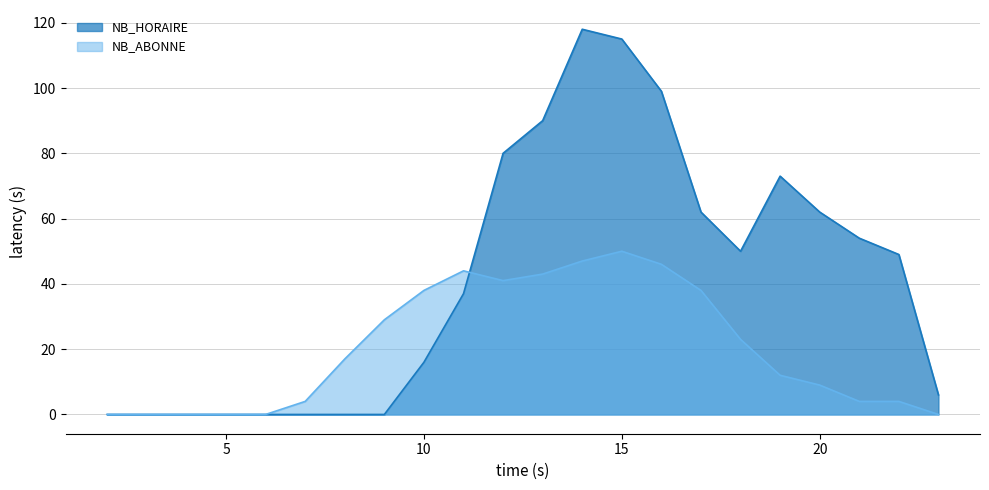

Which category has the lowest value in the NB_ABONNE series?

2